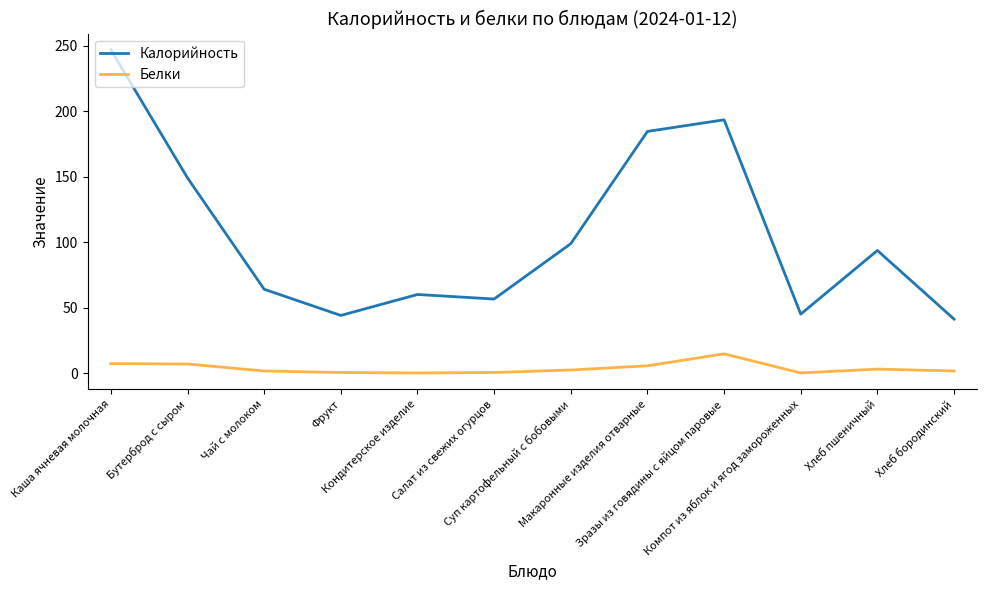

What is the highest value of the Калорийность series?

246.9